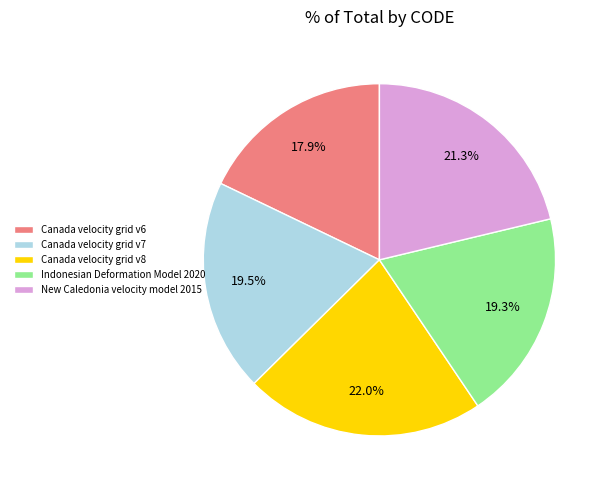

Which slice is the smallest?

Canada velocity grid v6